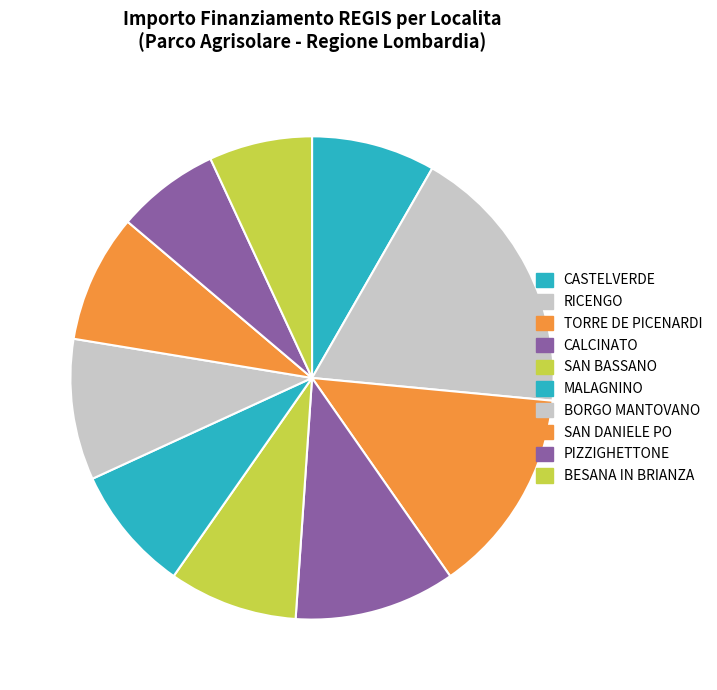

What is the change in value from SAN BASSANO to MALAGNINO?

-3711.0